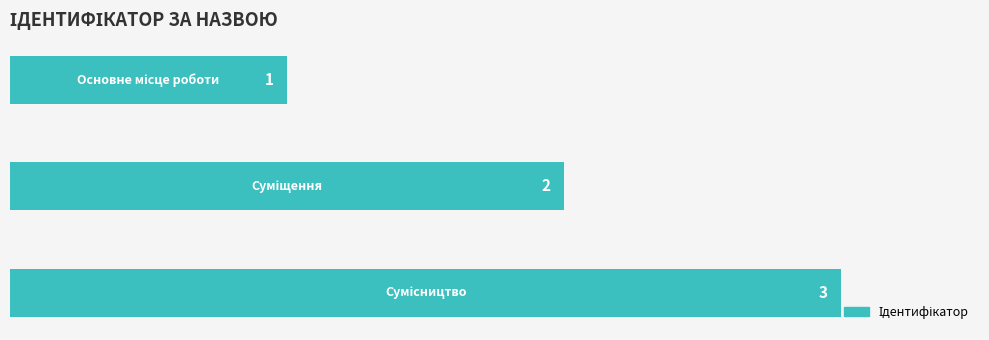

What is the value of the 2nd bar from the top?

2